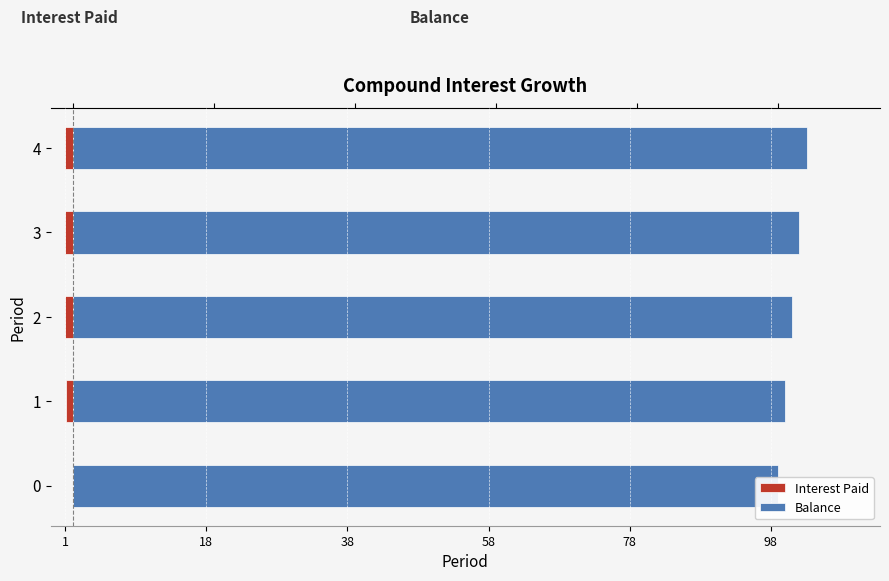

Which series has the widest spread of values?

Balance